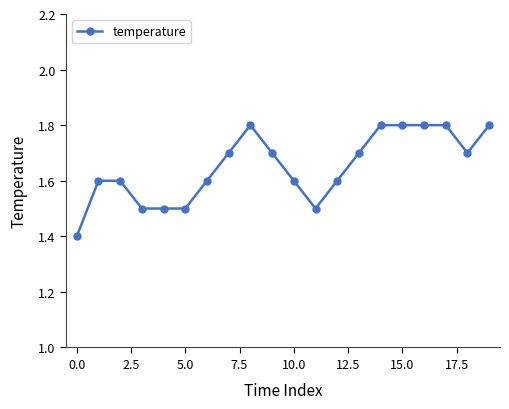

What is the value of the 8th point from the left?

1.7